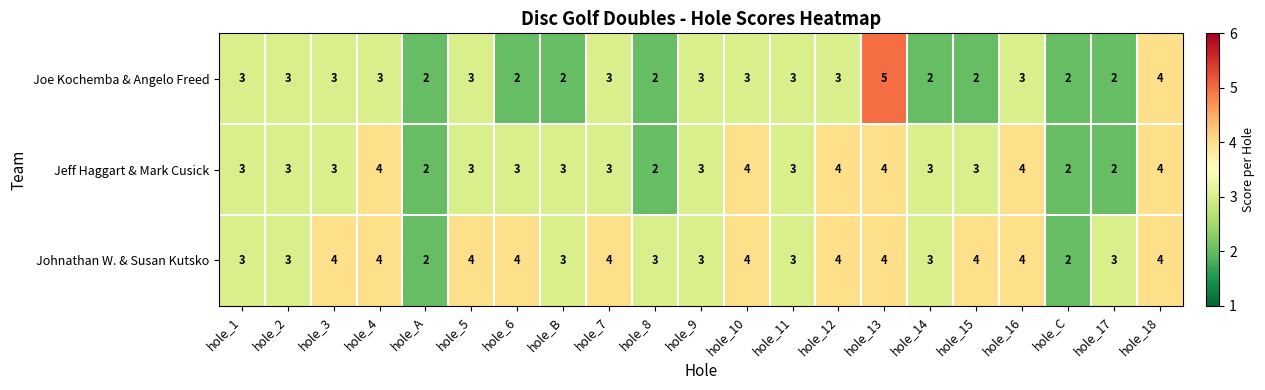

Which series has the largest range (max minus min)?

Joe Kochemba & Angelo Freed